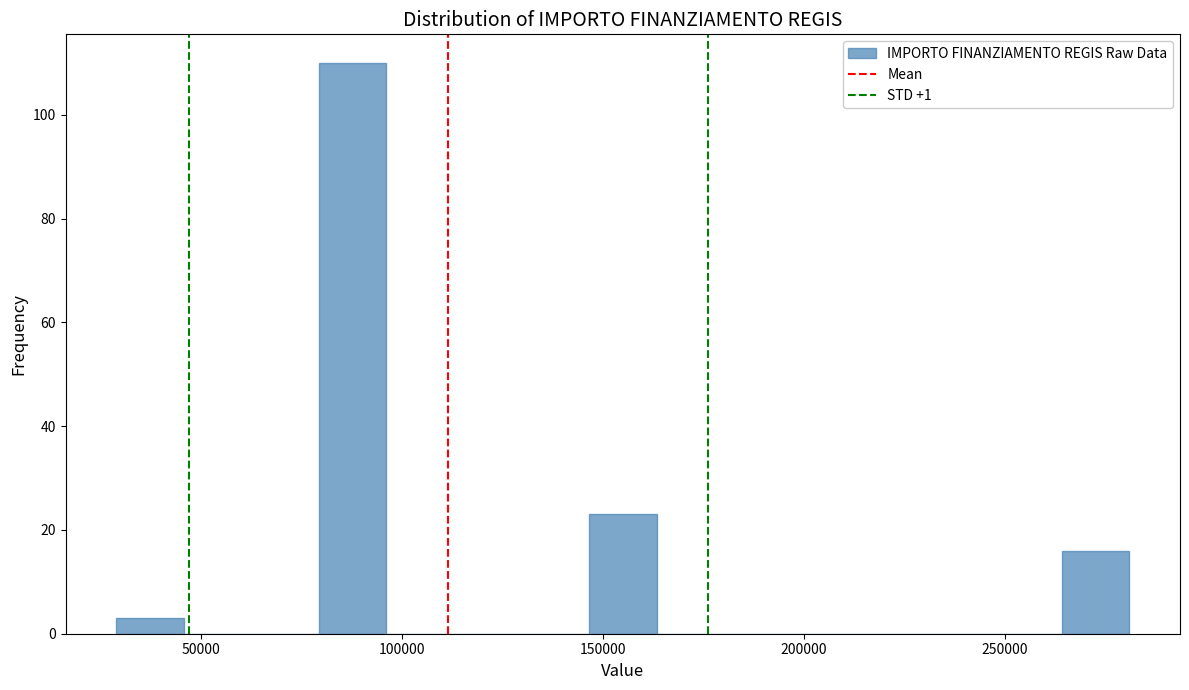

Around what value on the x-axis is the tallest bar? Give the approximate position of its centre, as read against the axis.

90000